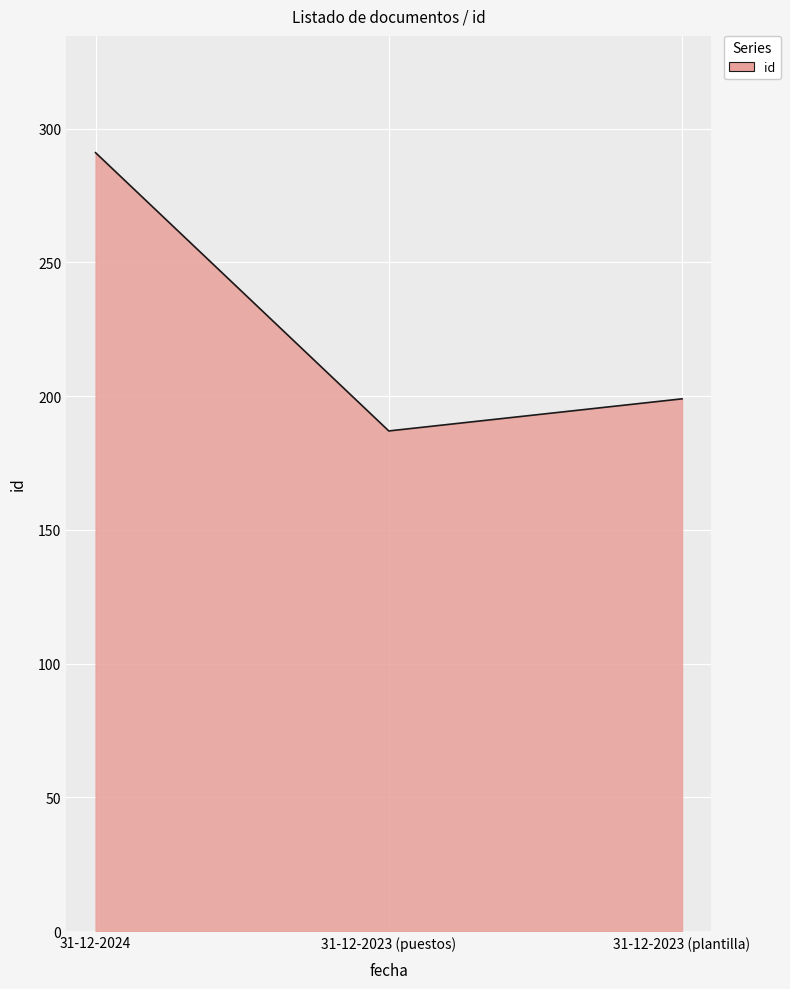

At which label is the value closest to 239?

31-12-2023 (plantilla)